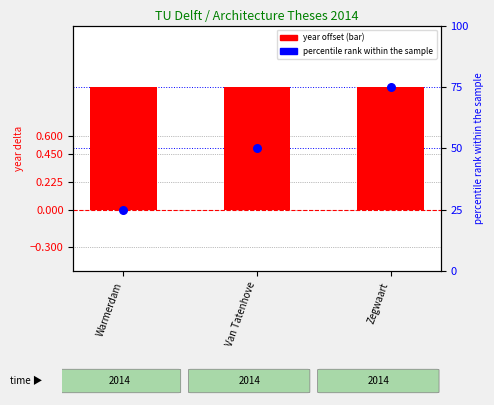

Which series has the widest spread of Y values?

percentile rank within group